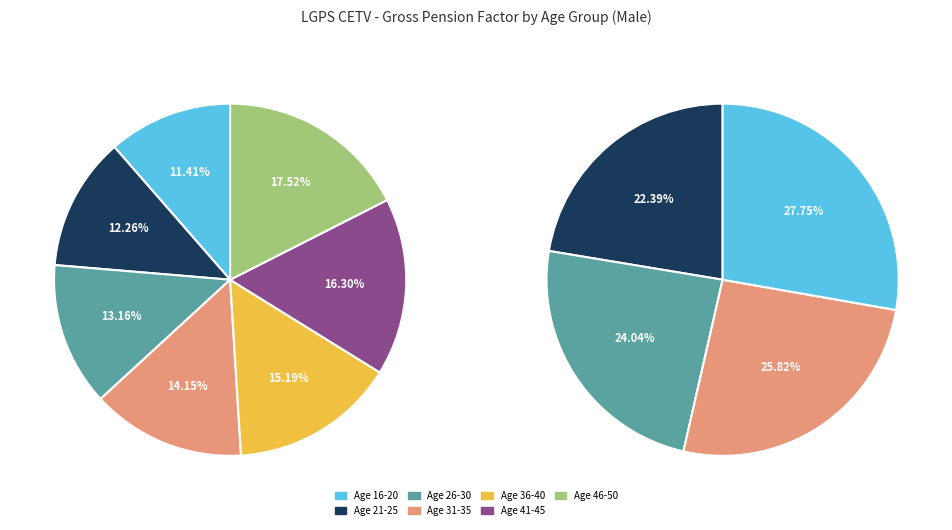

Approximately how many times larger is the value at Age 41-45 compared to Age 36-40?

1.1